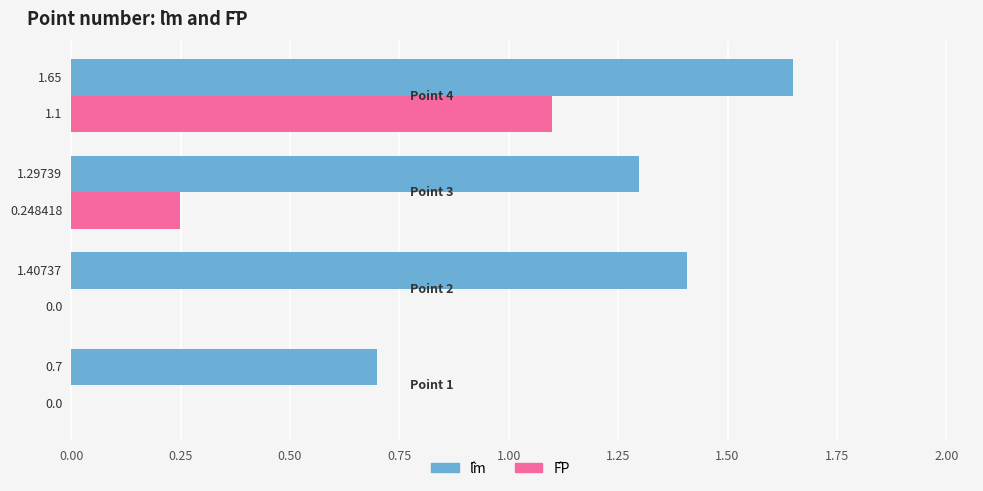

What is the difference between the second highest and second lowest values in the l̂m series?

0.1